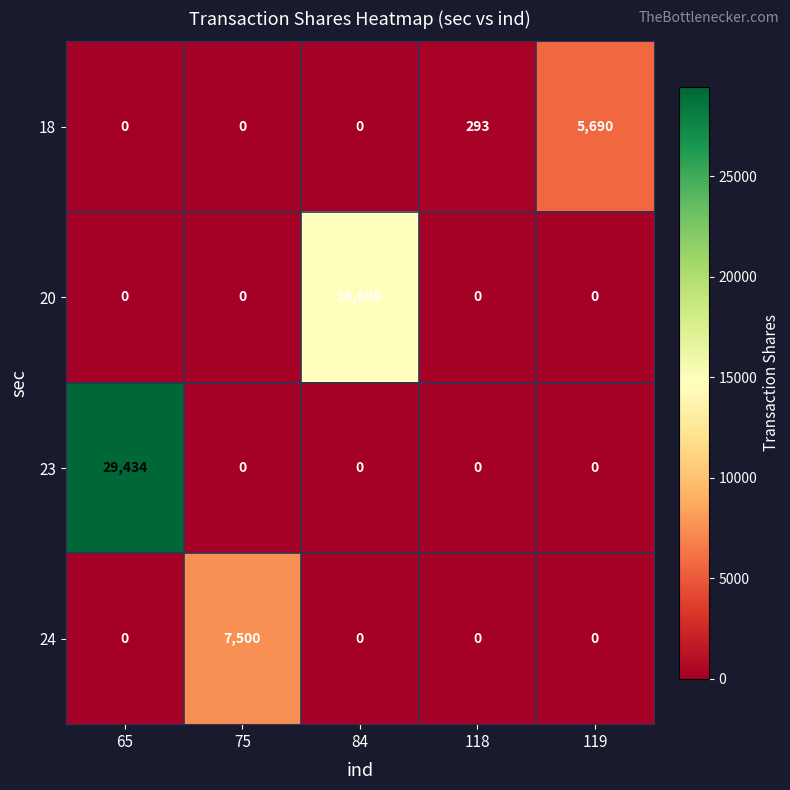

Which series has the widest spread of values?

23